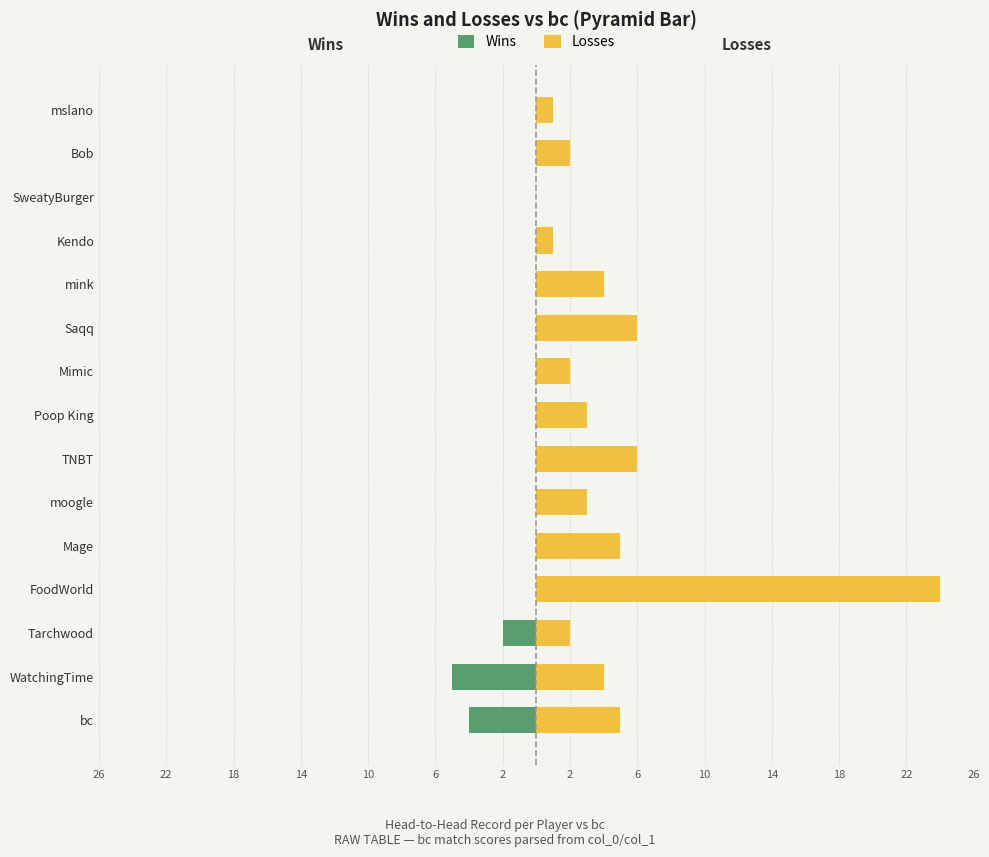

What is the difference between the maximum and minimum values in the Losses series?

24